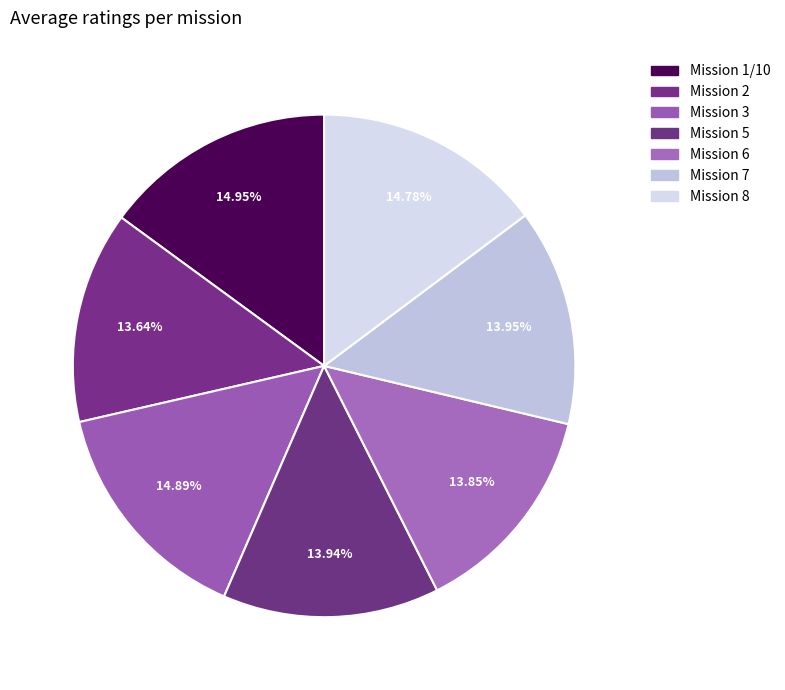

Is there a majority slice in this chart?

No